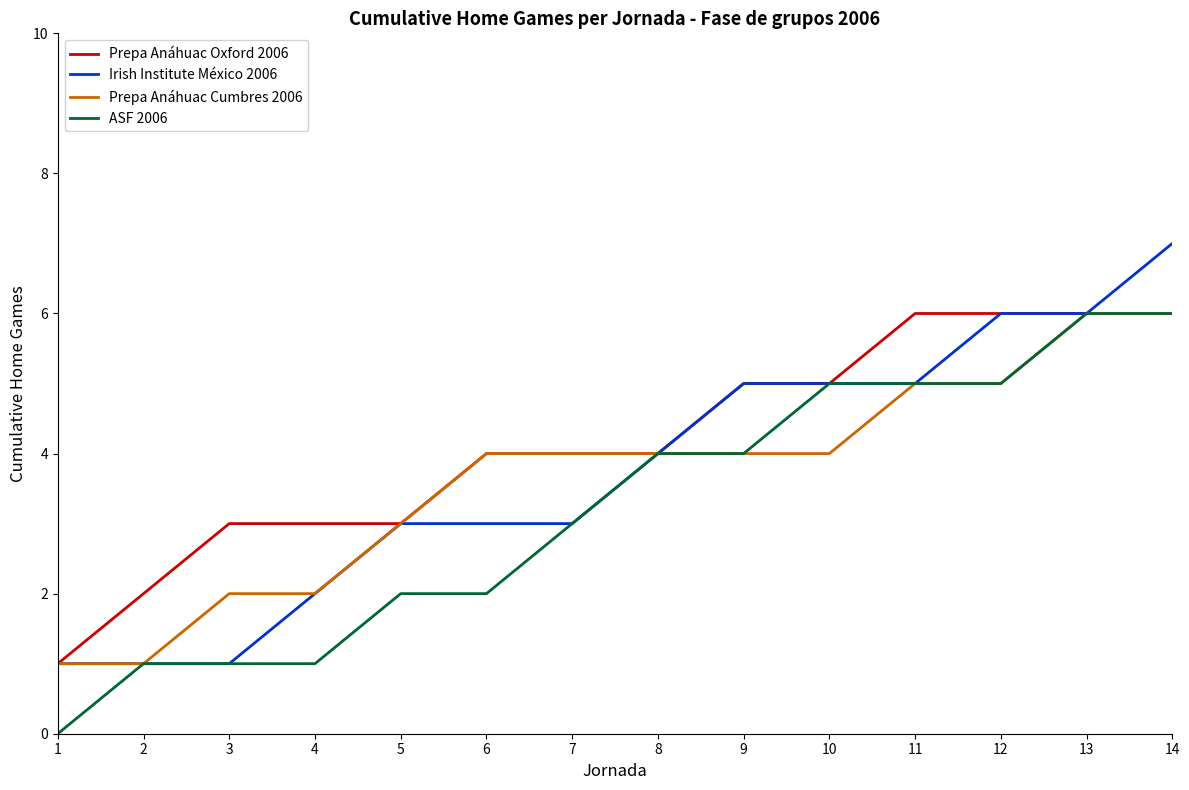

At which category is the sum across all series the highest?

14